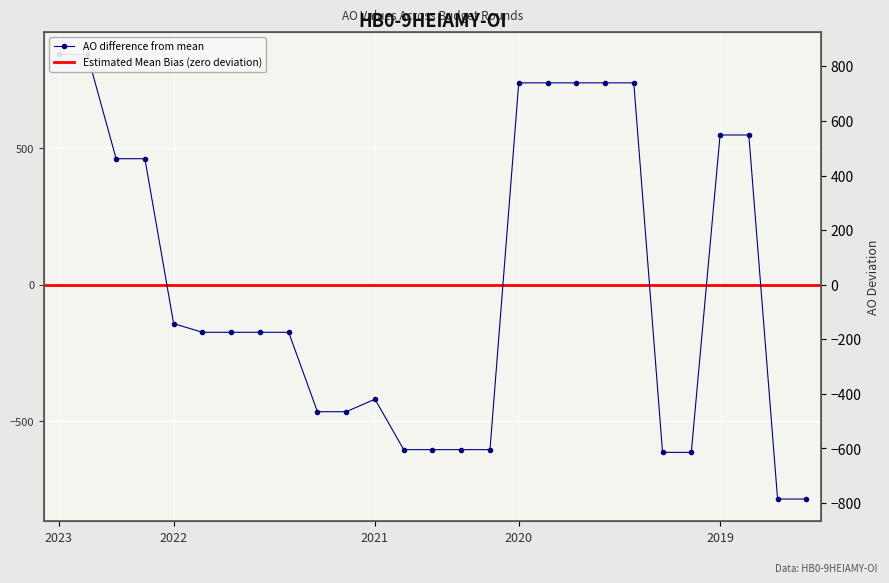

What is the maximum value shown in the chart?

843.7